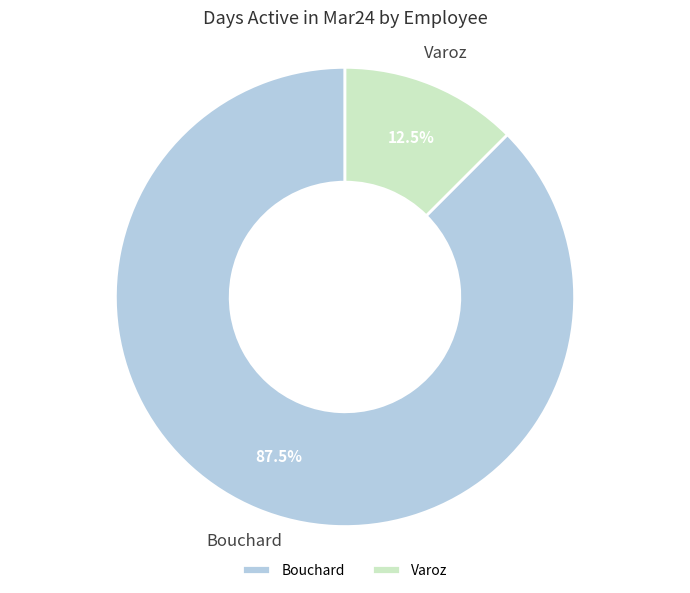

What is the largest slice in the pie chart?

Bouchard